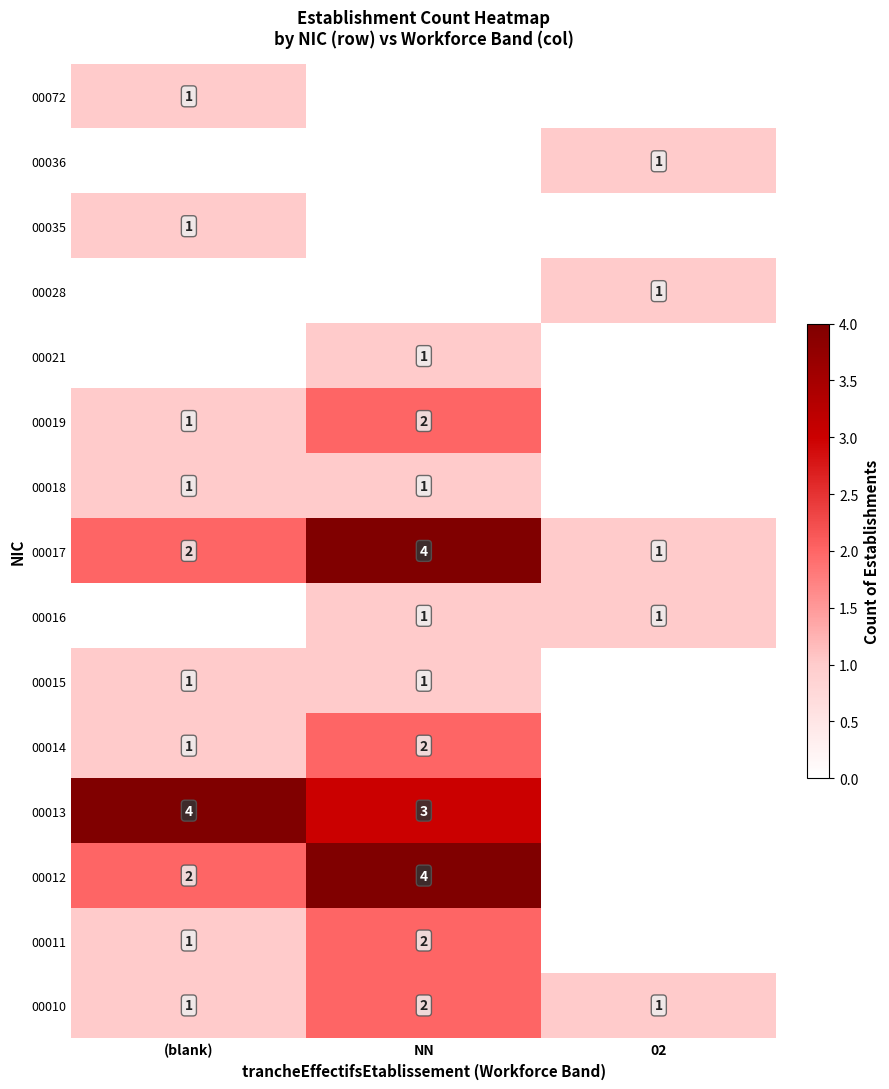

Is the value of 00010 at (blank) greater than the value of 00012 at (blank)?

No